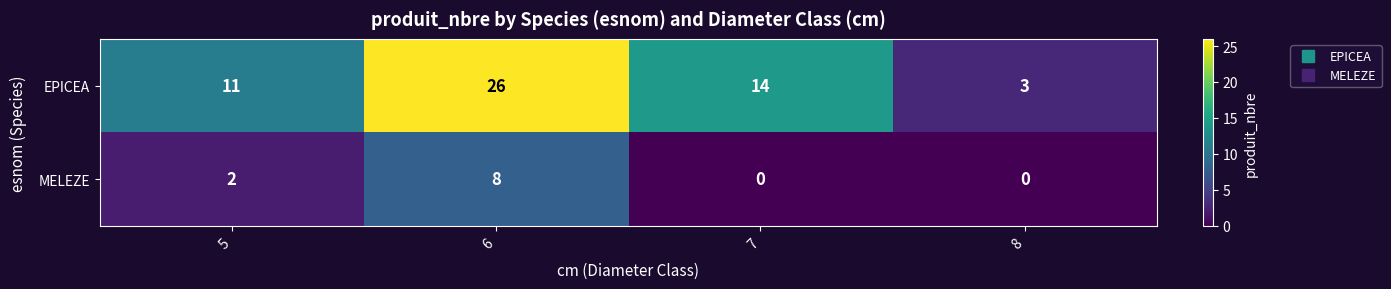

Is it true that MELEZE equals 0 at 8?

True